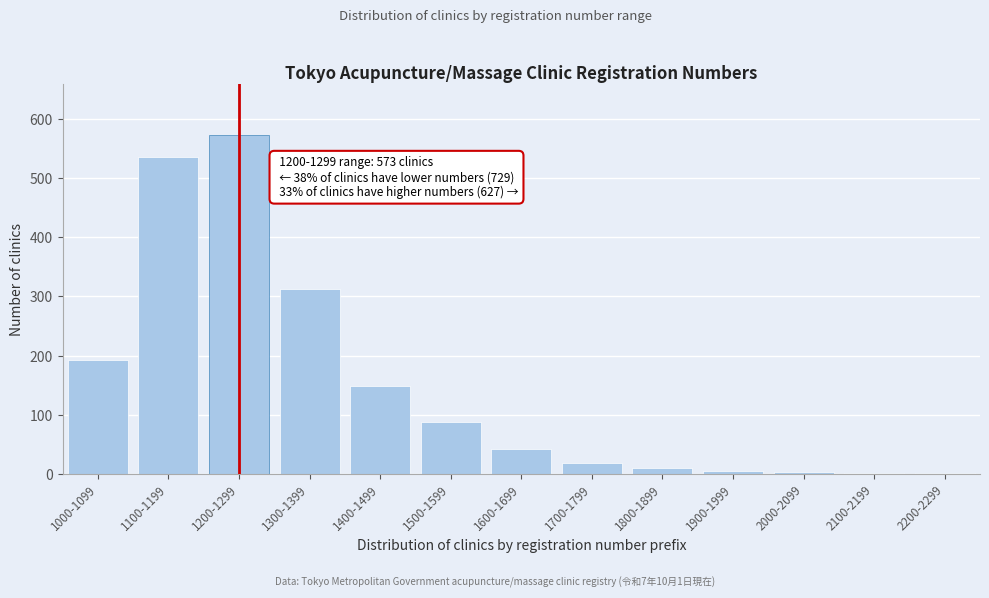

True or false: the data shows 216 at 1400-1499.

False